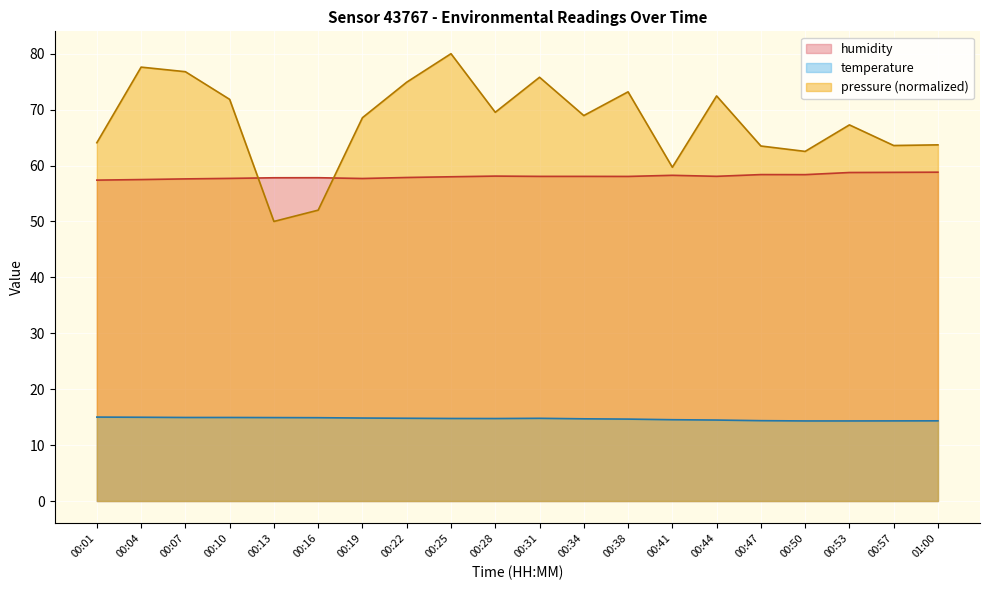

At which label does pressure_norm reach its peak?

00:25